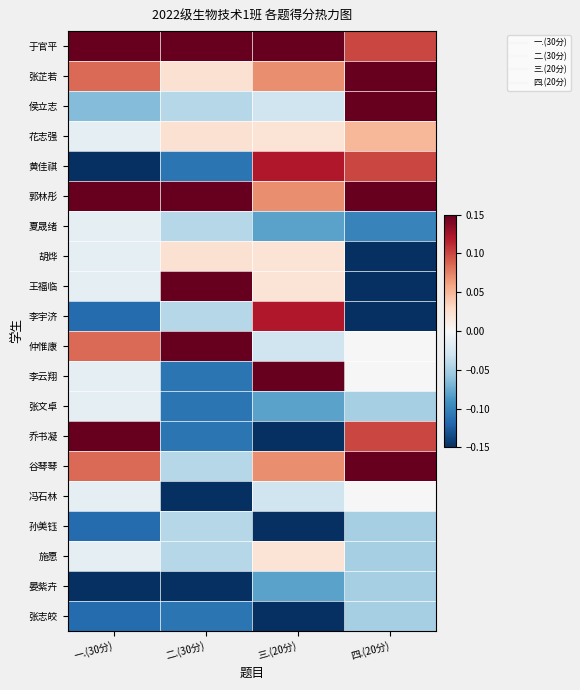

Which series changed the most between 一.(30分) and 四.(20分)?

黄佳祺